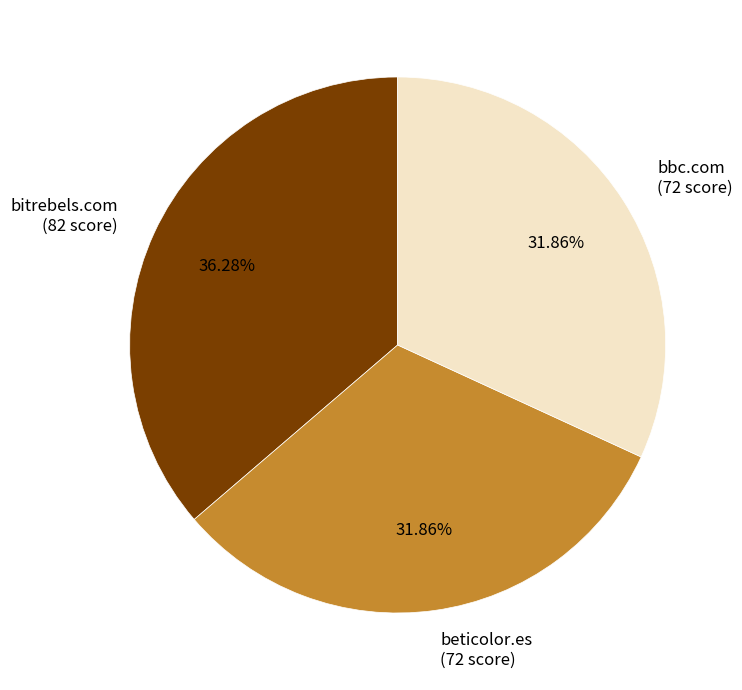

Is the sum of bbc.com and bitrebels.com greater than half?

Yes